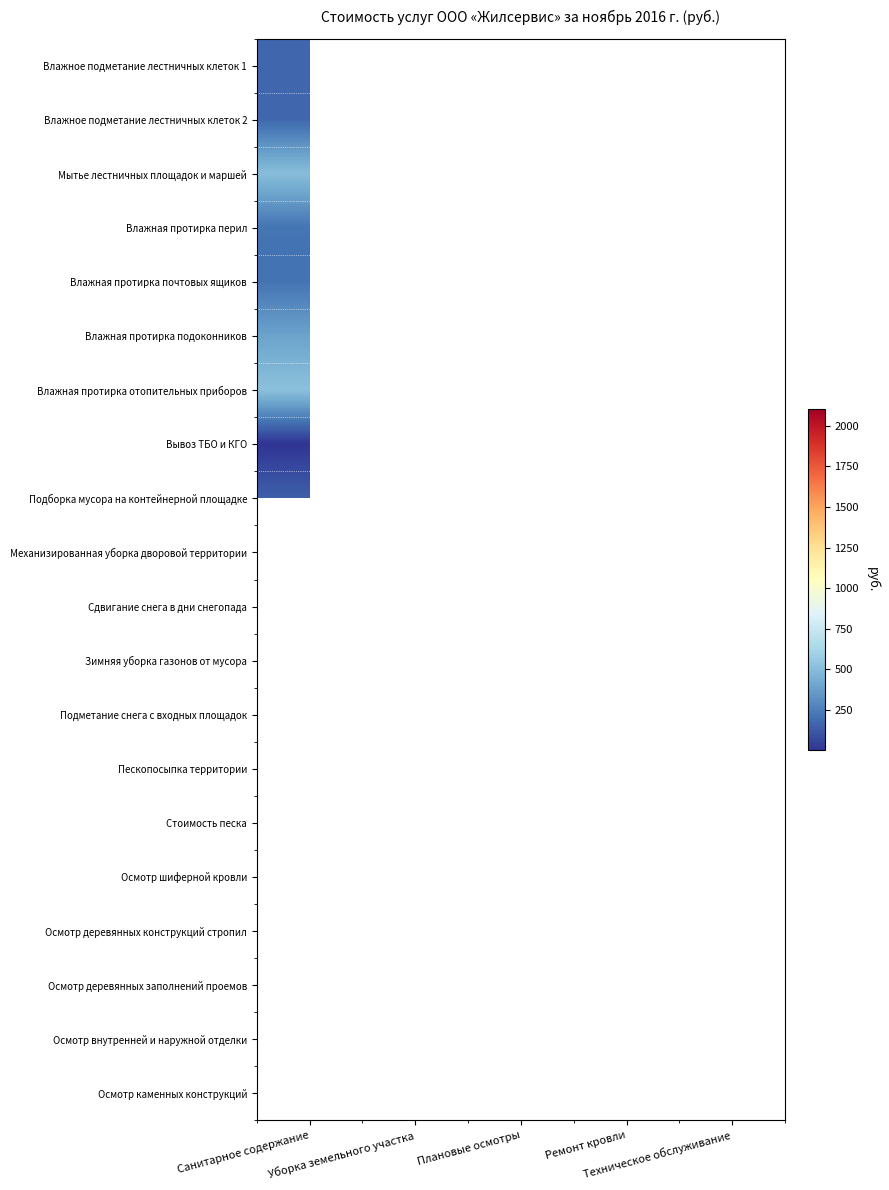

Where is Мытье лестничных площадок и маршей nearest to the value 504?

Санитарное содержание